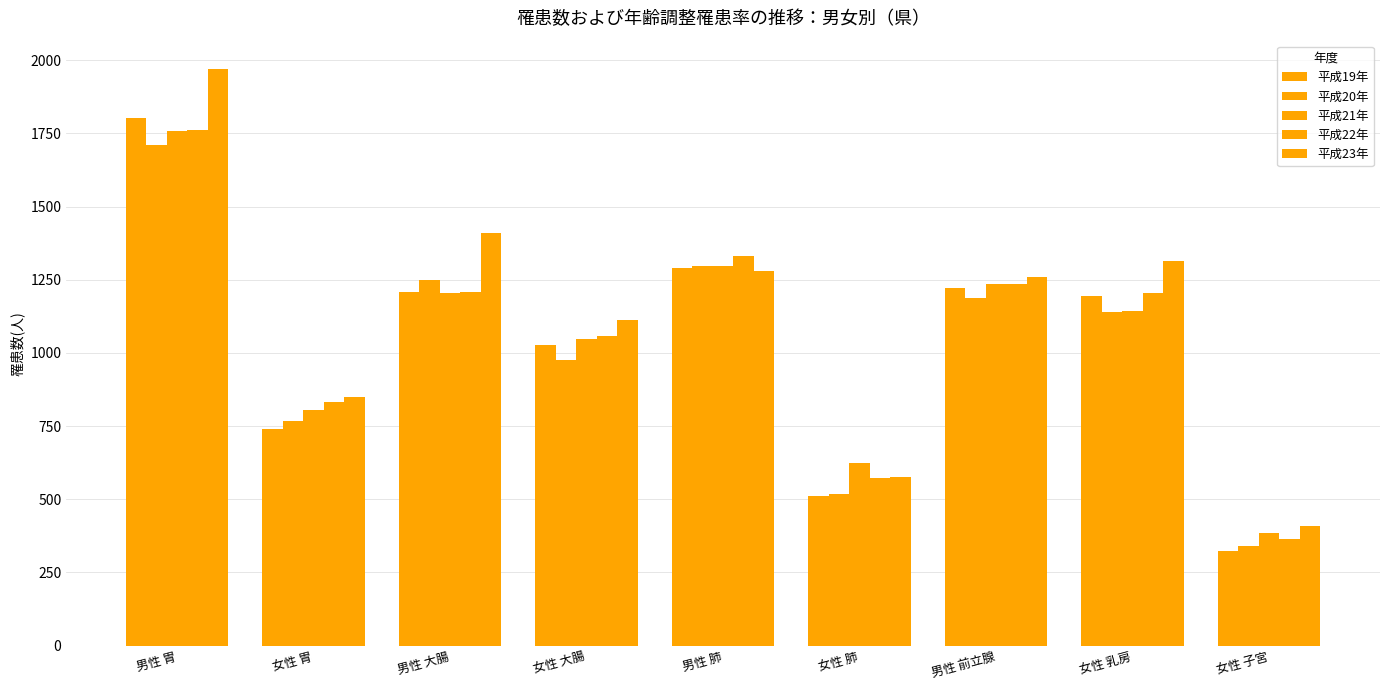

What value does the 平成20年 series have at 女性 胃, to the nearest 50?

750